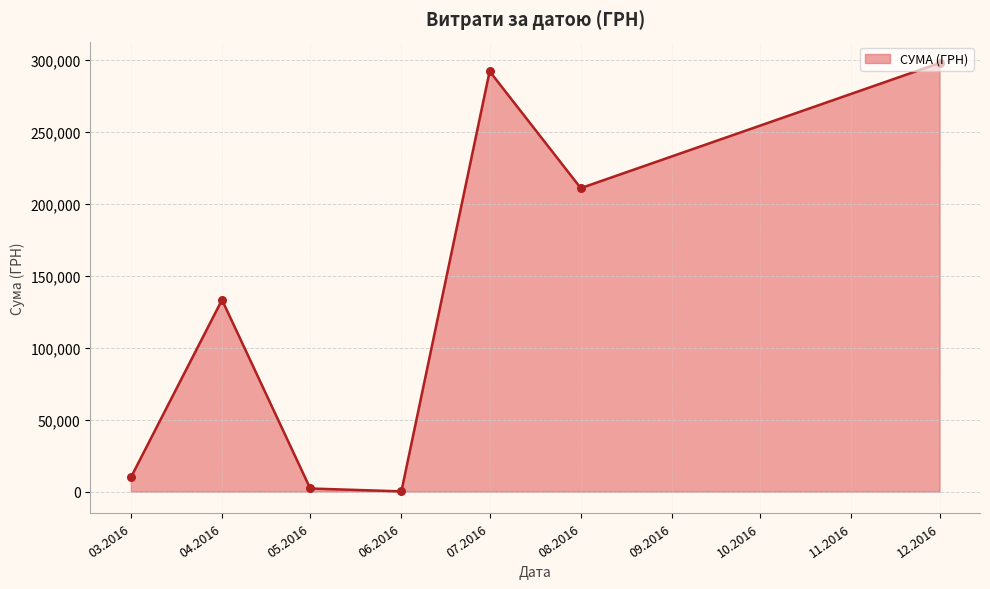

Between 08.2016 and 07.2016, which is larger?

07.2016